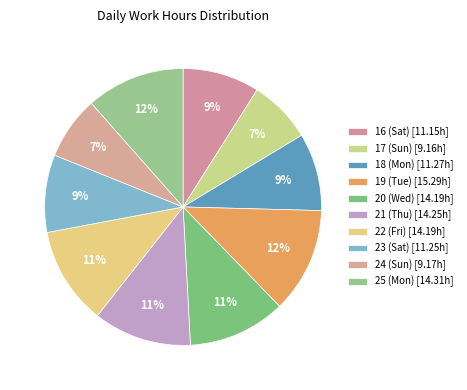

What is the largest slice in the pie chart?

19 (Tue)